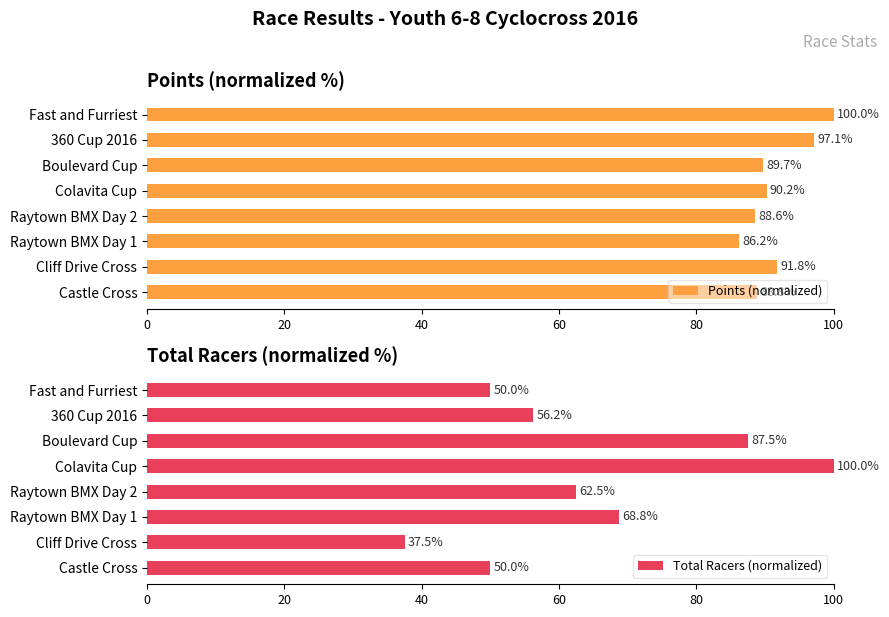

The Points (normalized) series shows 61.2 at Fast and Furriest. True or false?

False